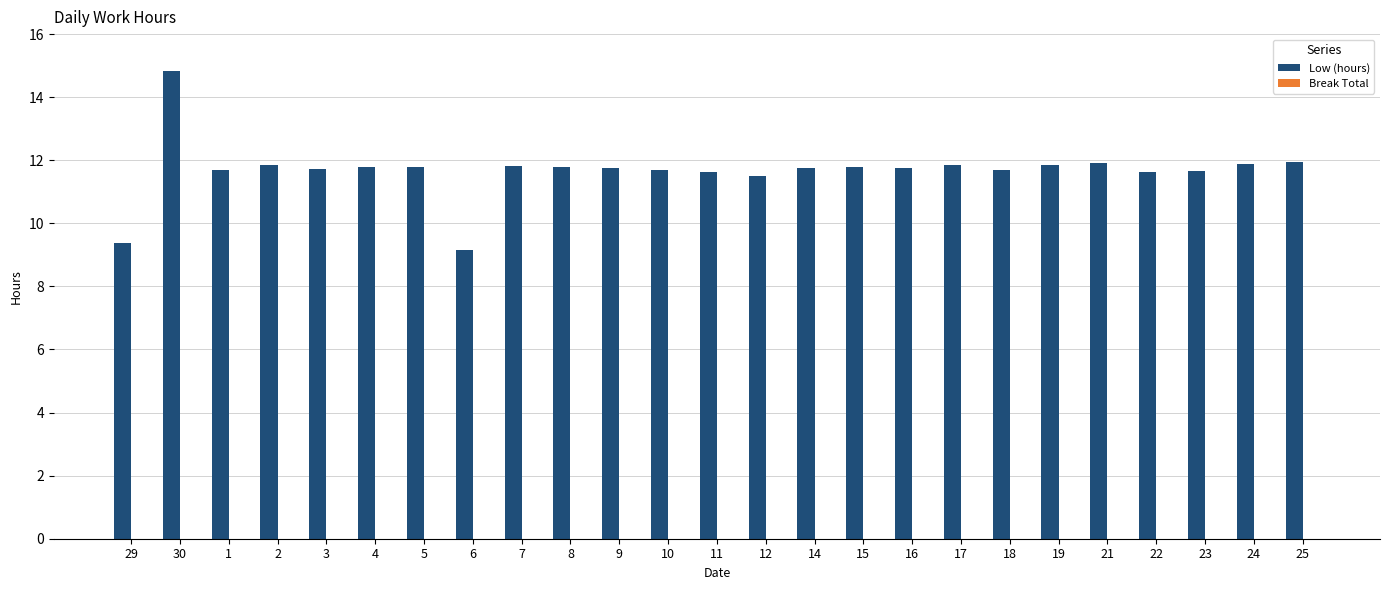

Approximately how many times larger is the value at 23 compared to 9?

1.0